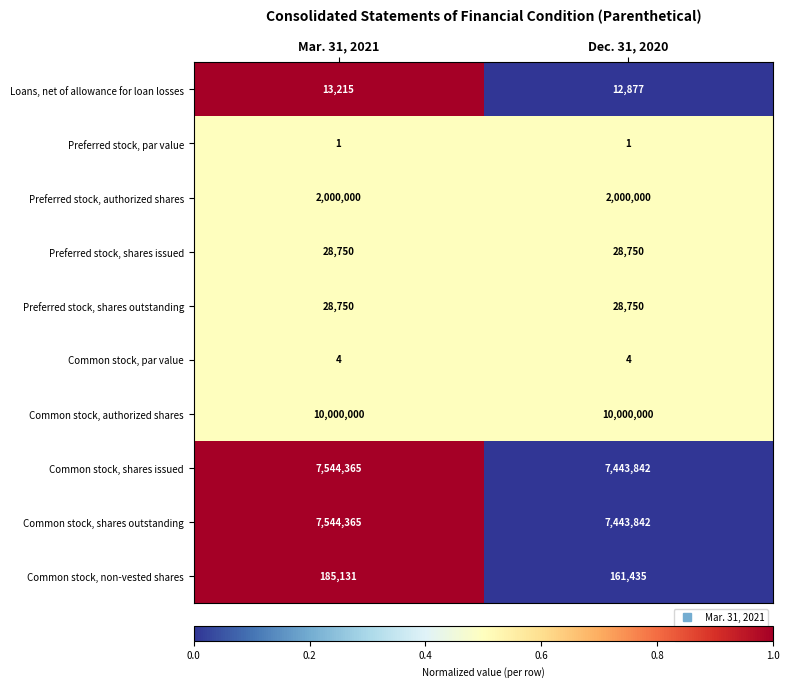

What is the approximate value of Common stock, shares outstanding at Dec. 31, 2020, to the nearest 50?

7443850